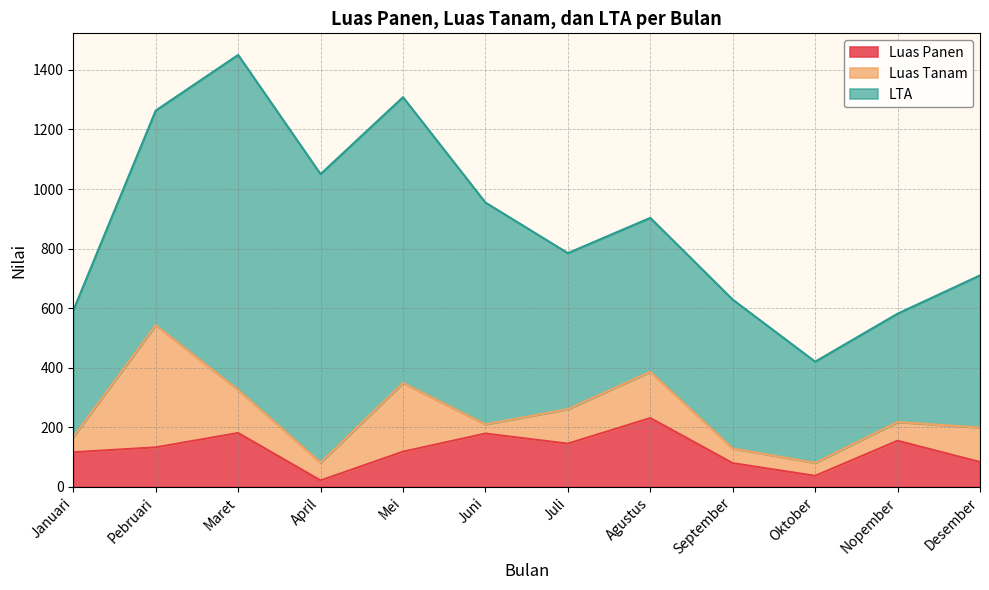

Which category has the highest value in the LTA series?

Maret